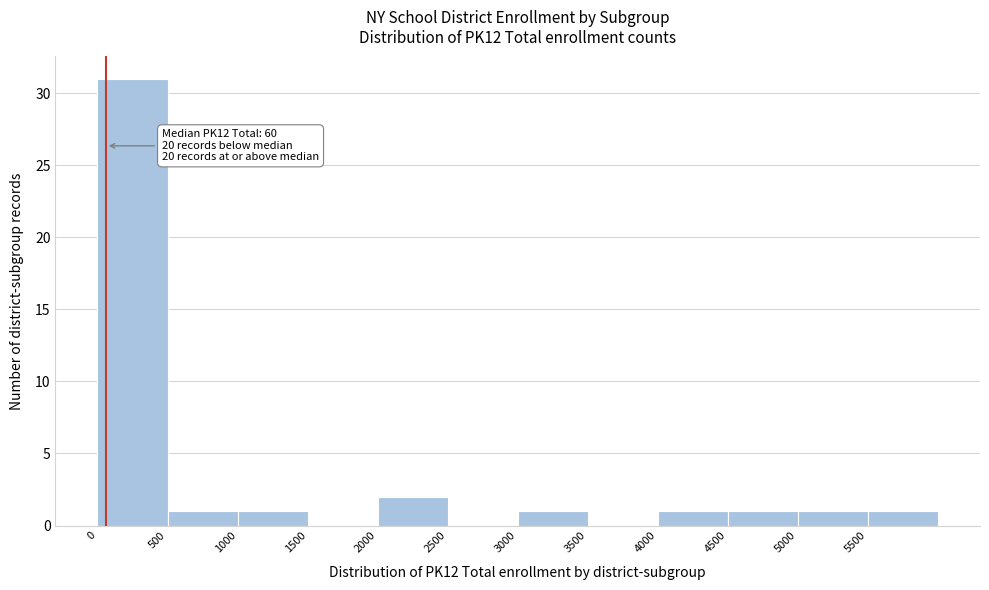

Over which range of the x-axis is the bar tallest?

0 to 500